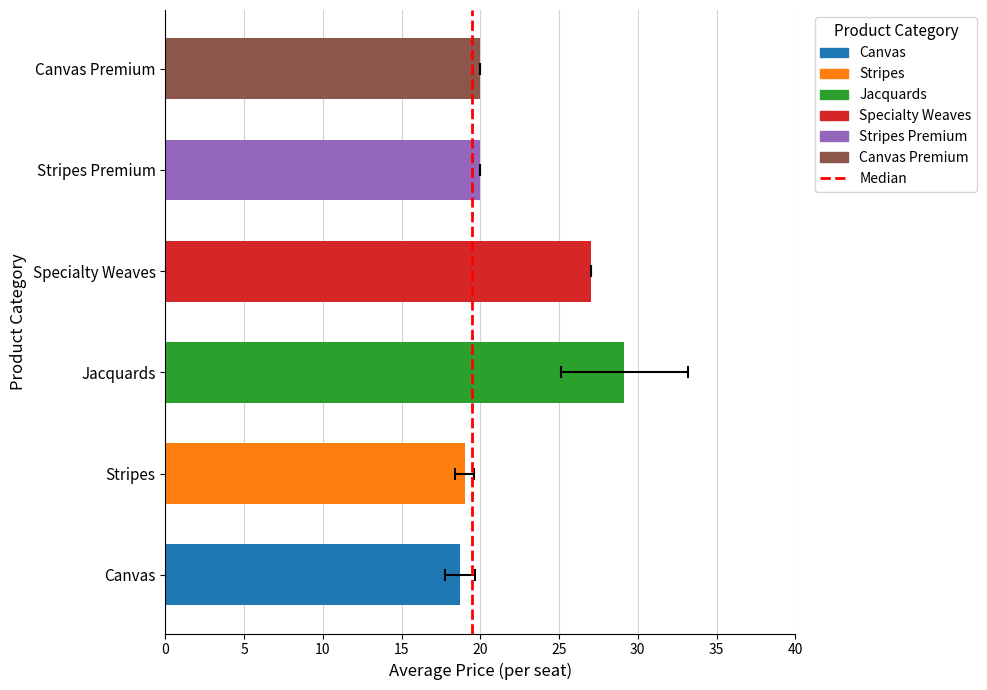

The chart shows a value of 0 at 0. True or false?

True